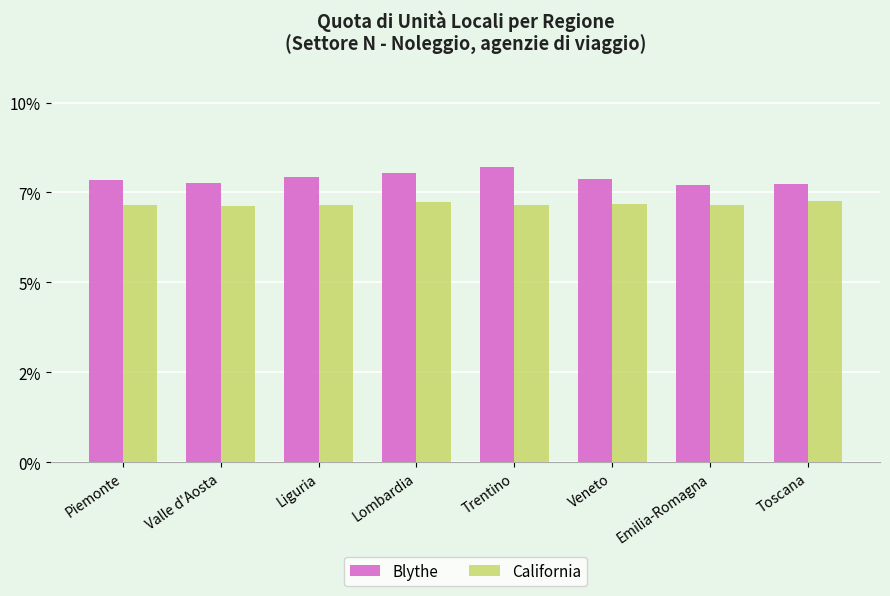

Is the value of California at Lombardia greater than the value of Blythe at Valle d'Aosta?

No